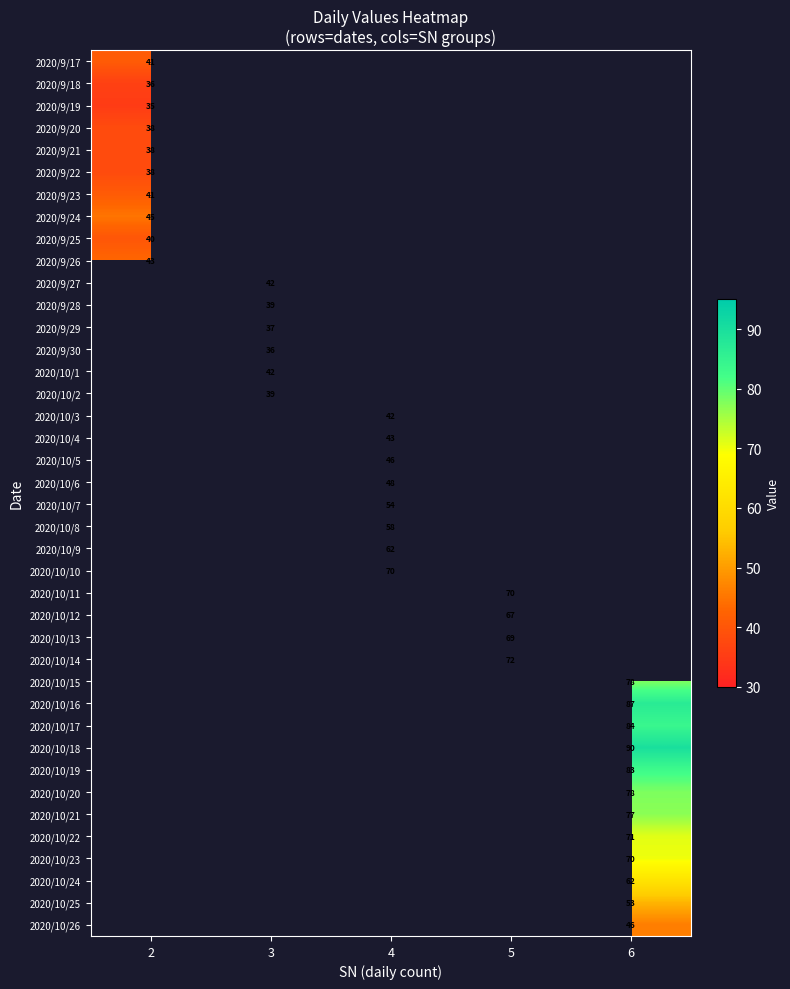

True or false: 2020/9/23 has a value of 41 at 2.

True